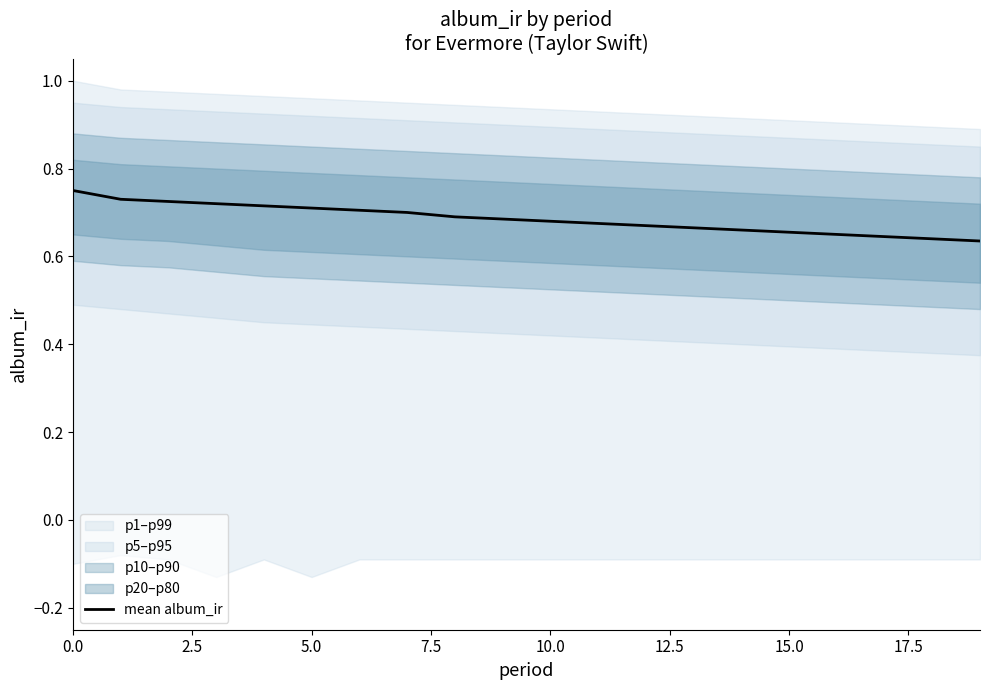

The chart shows a value of 1.1 at 12. True or false?

False